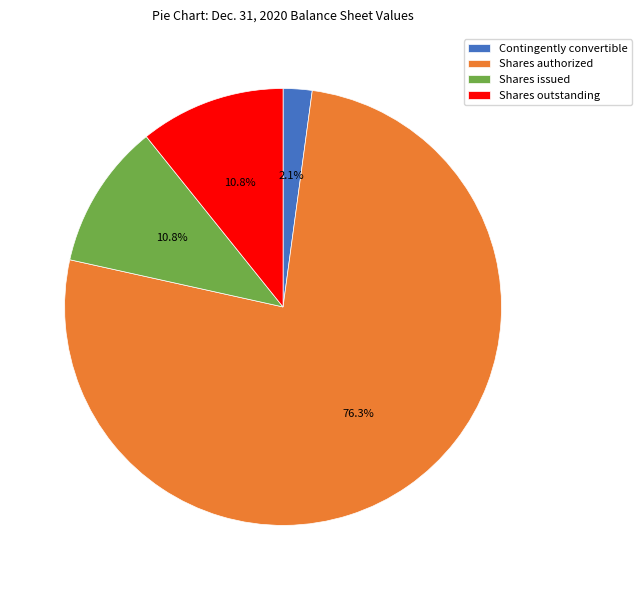

What portion of the pie excludes Shares issued?

89.2%